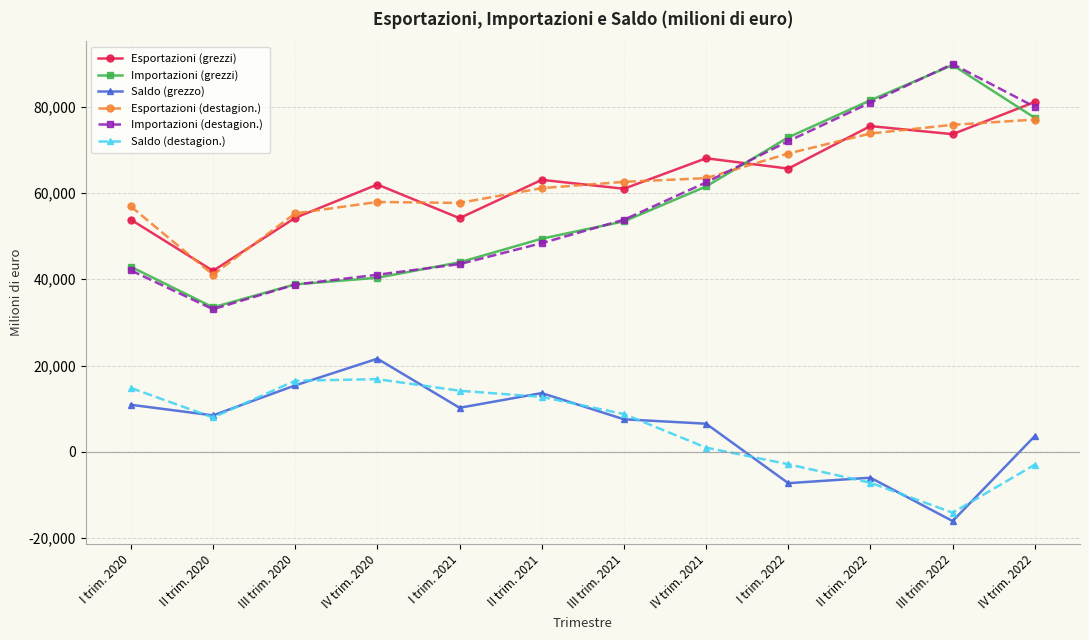

What is the minimum value for Saldo (destagion.)?

-14081.0